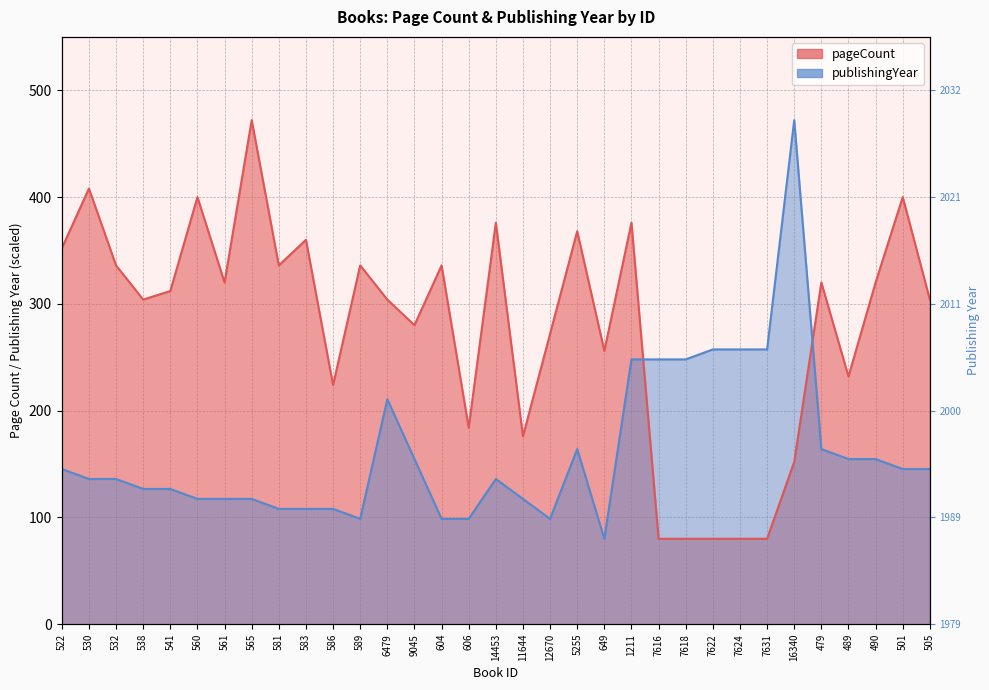

The publishingYear series shows 136.0 at 532. True or false?

True